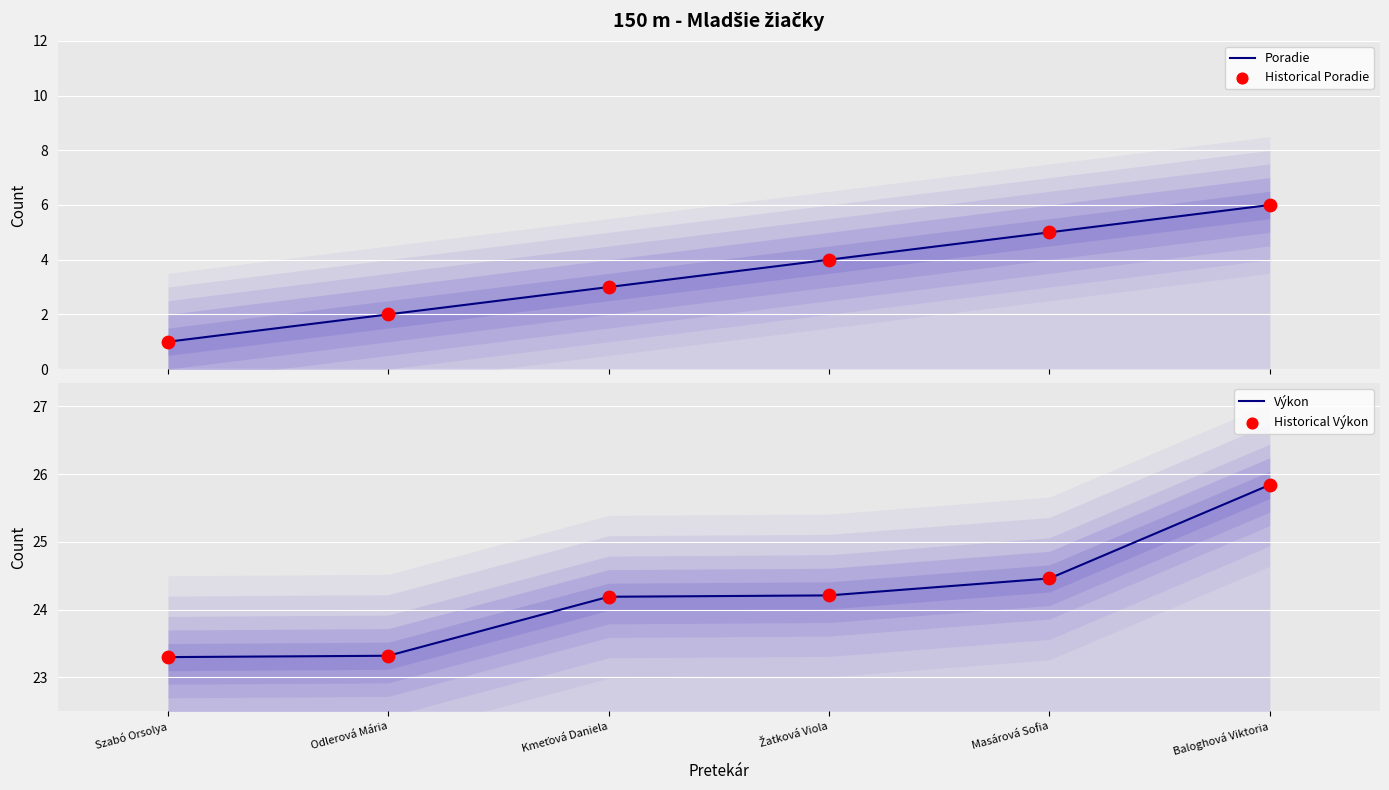

At which category is the sum across all series the highest?

Baloghová Viktoria